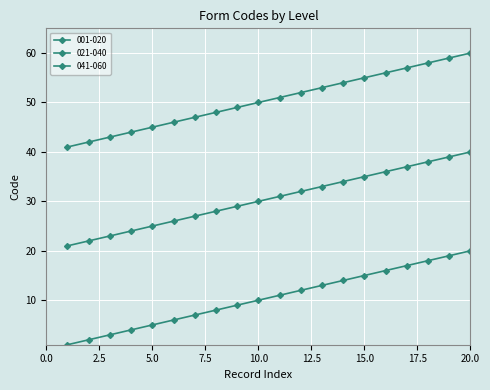

Count the number of data series in this chart.

3